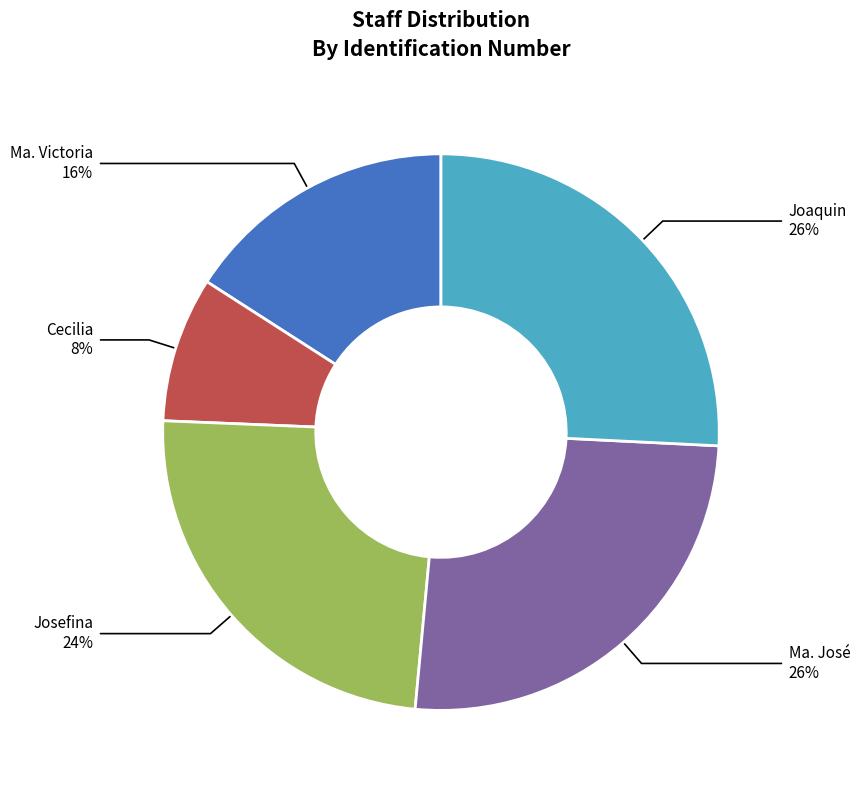

Is Cecilia the majority of the pie?

No